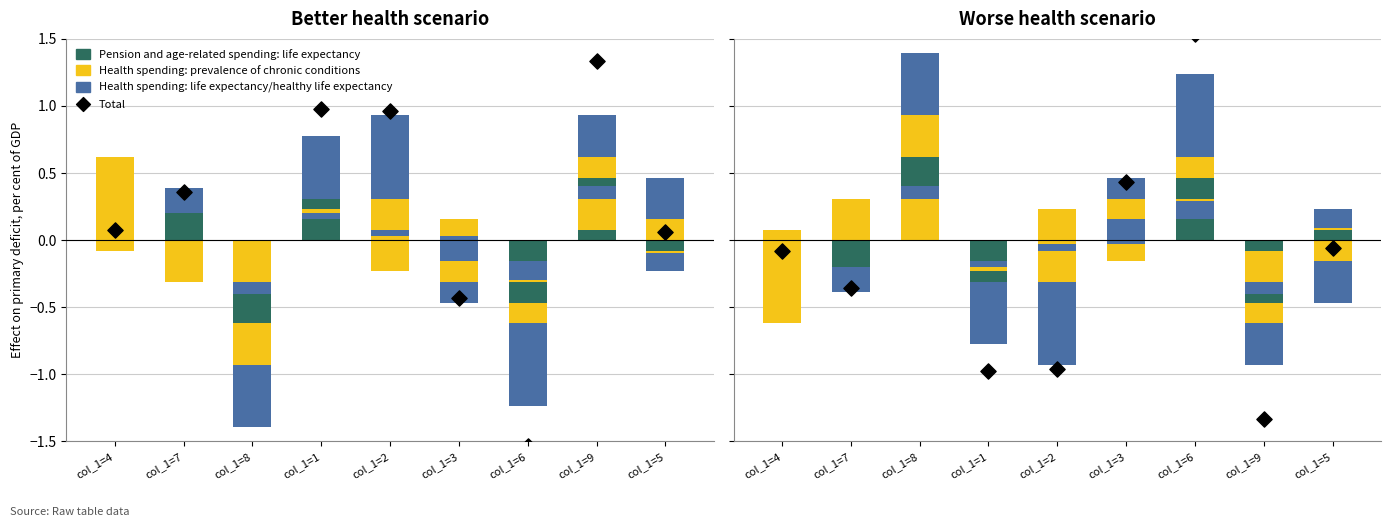

At which category is the sum across all series the highest?

col_1=8